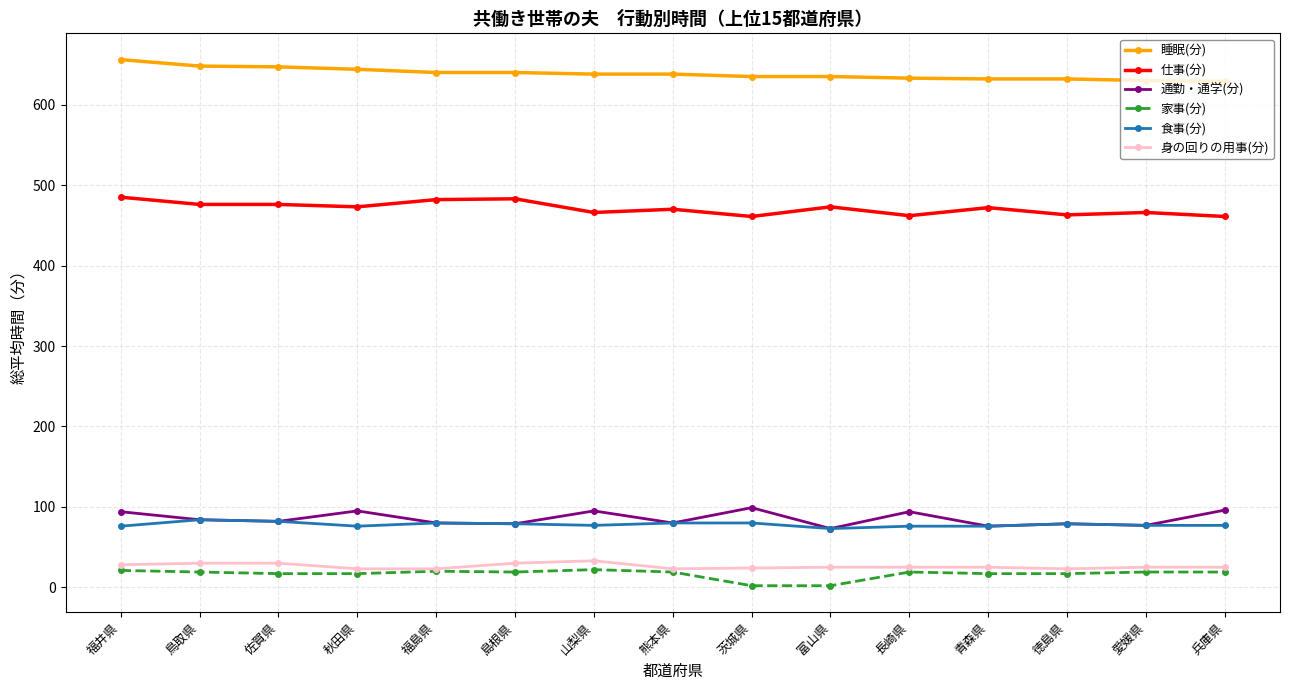

What is the label of the 13th point from the right?

佐賀県